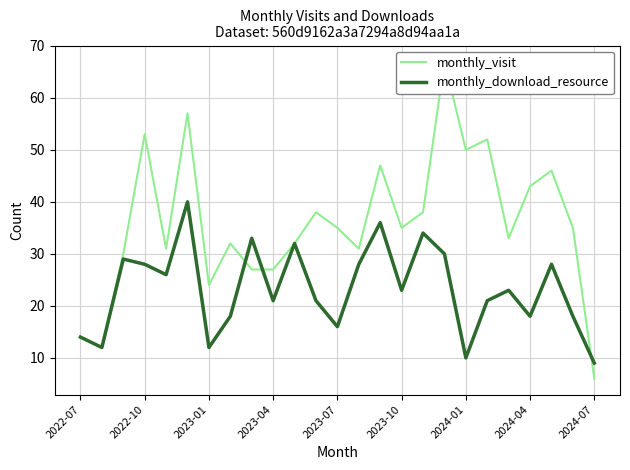

True or false: monthly_download_resource has a value of 23 at 2023-10.

True